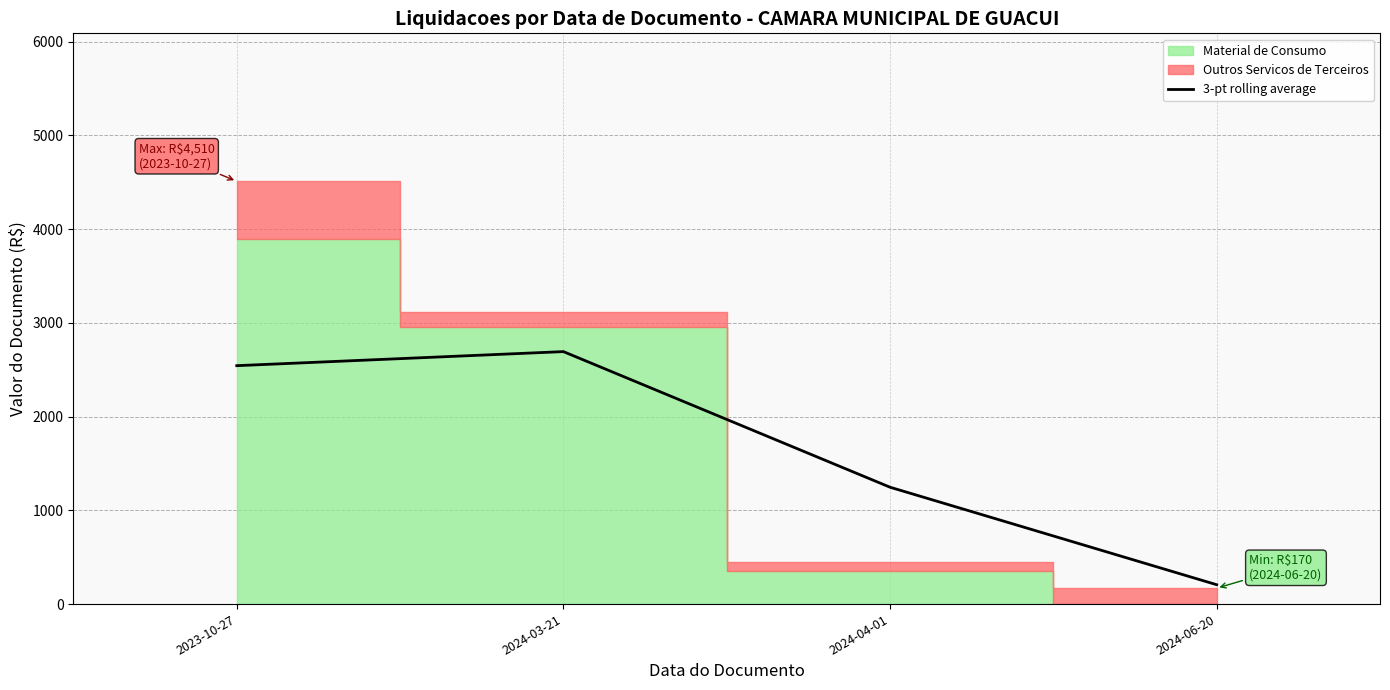

Reading left to right, list all the values displayed in this chart.

2023-10-27=2543.3	2024-03-21=2693.3	2024-04-01=1246.7	2024-06-20=206.7